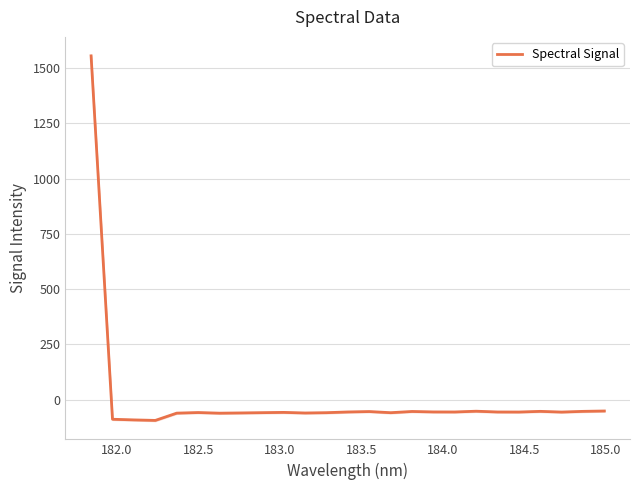

Reading left to right, extract all data points from this chart.

1554.7	-88.8	-91.7	-94.0	-61.1	-58.4	-61.3	-60.2	-59.0	-57.8	-60.5	-59.1	-55.8	-54.0	-59.1	-53.6	-55.7	-55.9	-52.4	-55.9	-56.1	-53.1	-56.3	-53.1	-51.5